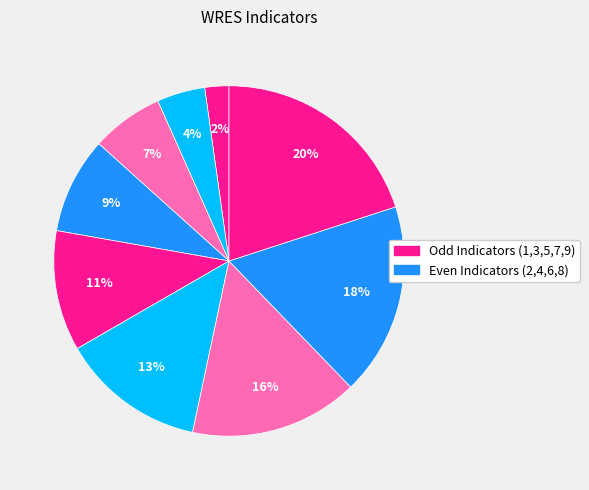

Does any single category account for the majority?

No